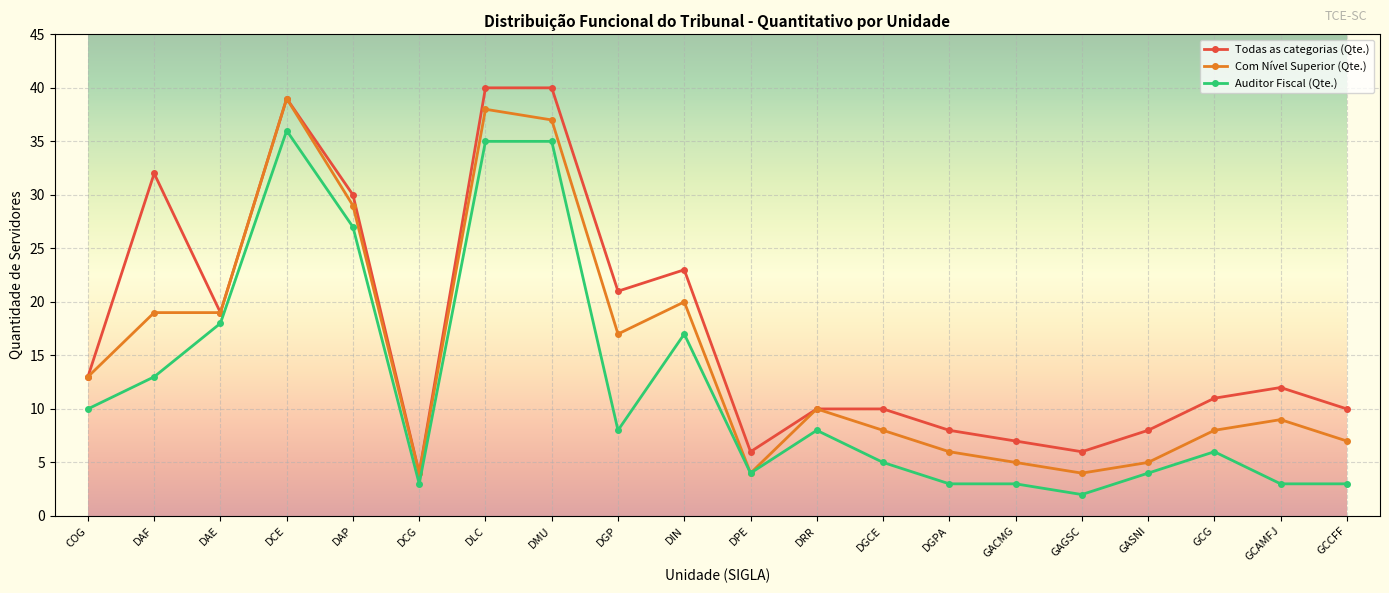

What is the difference between the maximum and minimum values in the Com Nível Superior (Qte.) series?

35